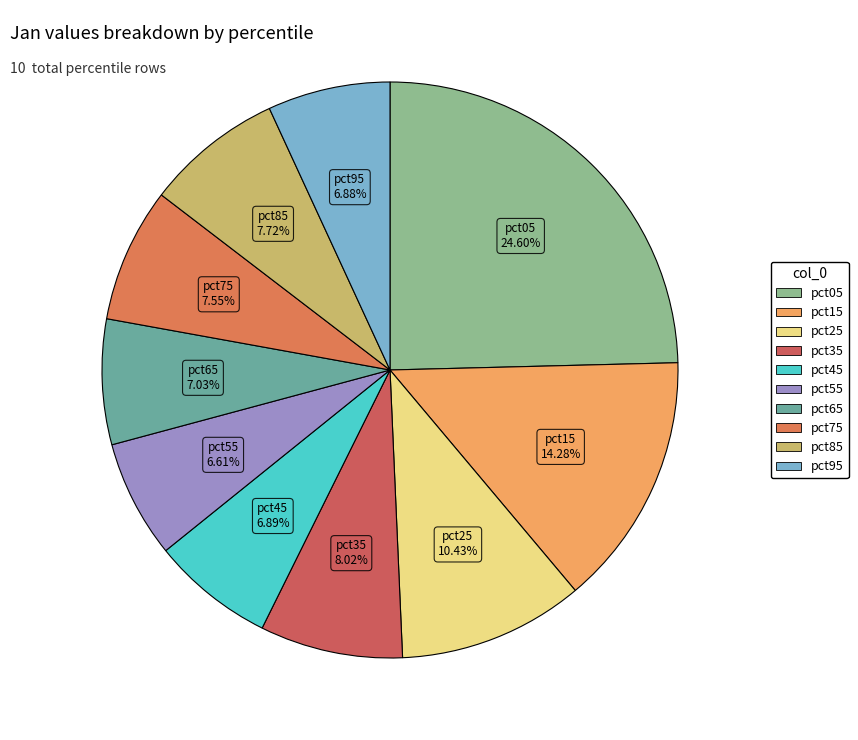

Count the number of slices in the pie.

10